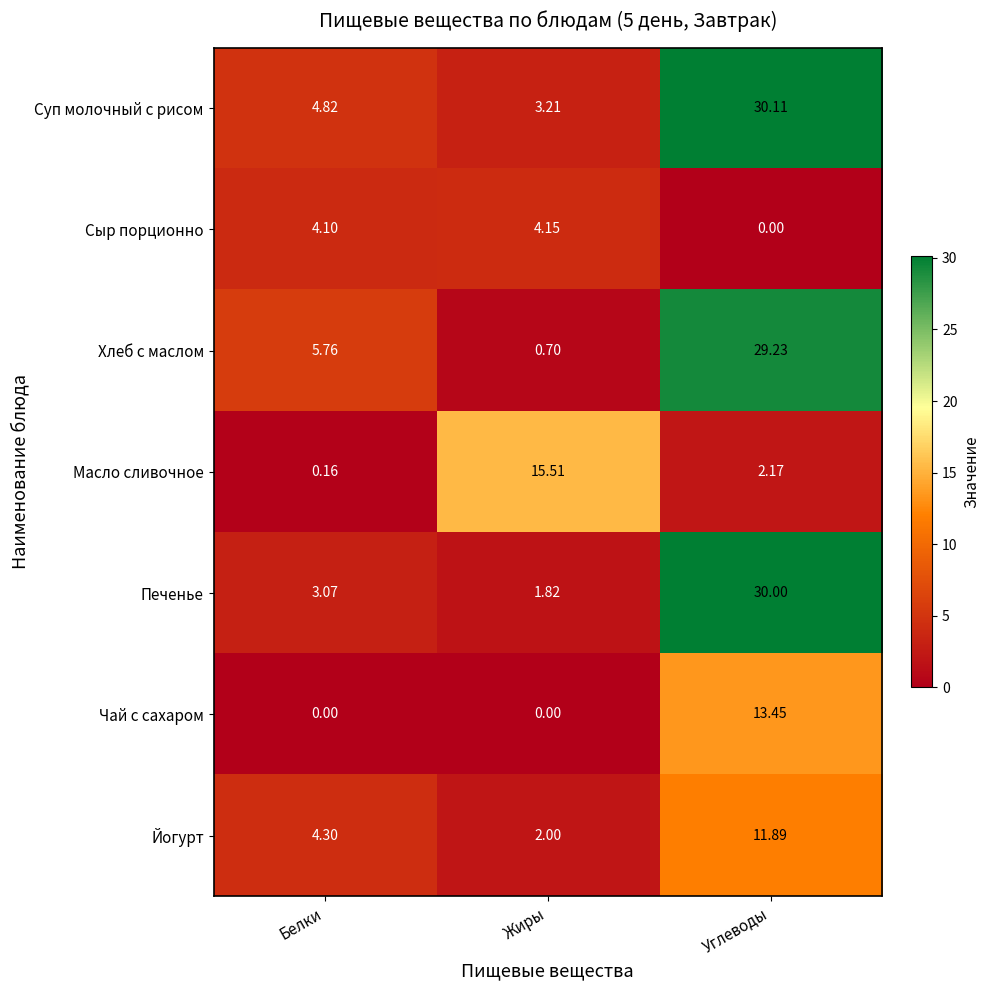

Which series has the widest spread of values?

Хлеб с маслом